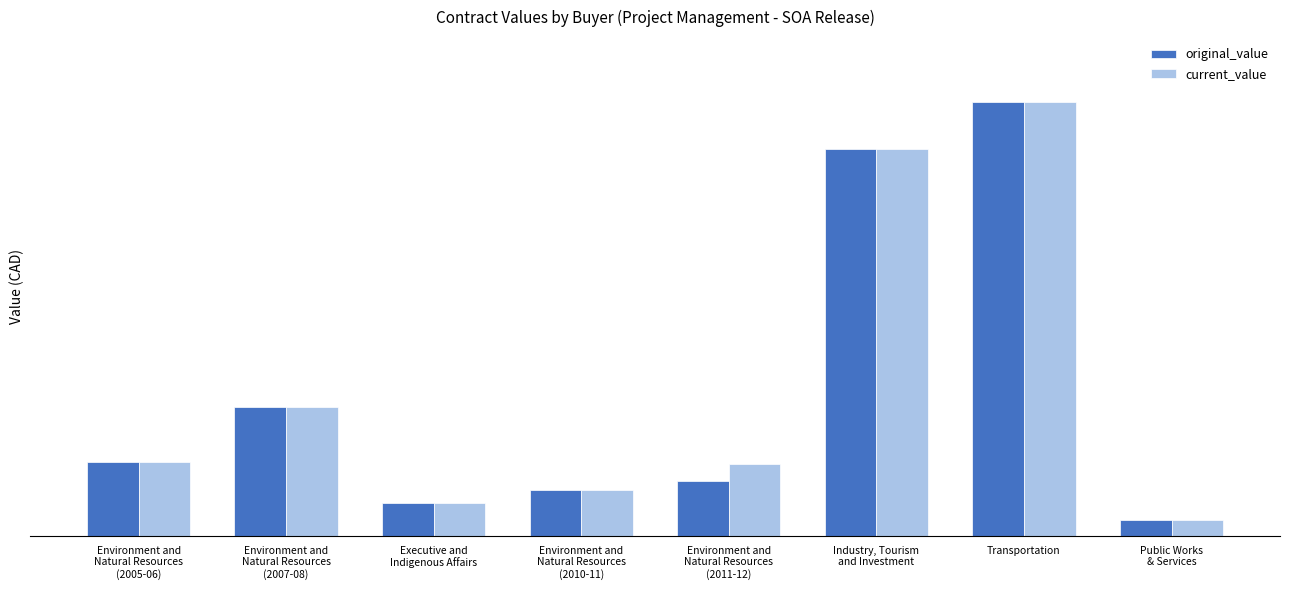

What are all the series names shown in the legend?

original_value, current_value